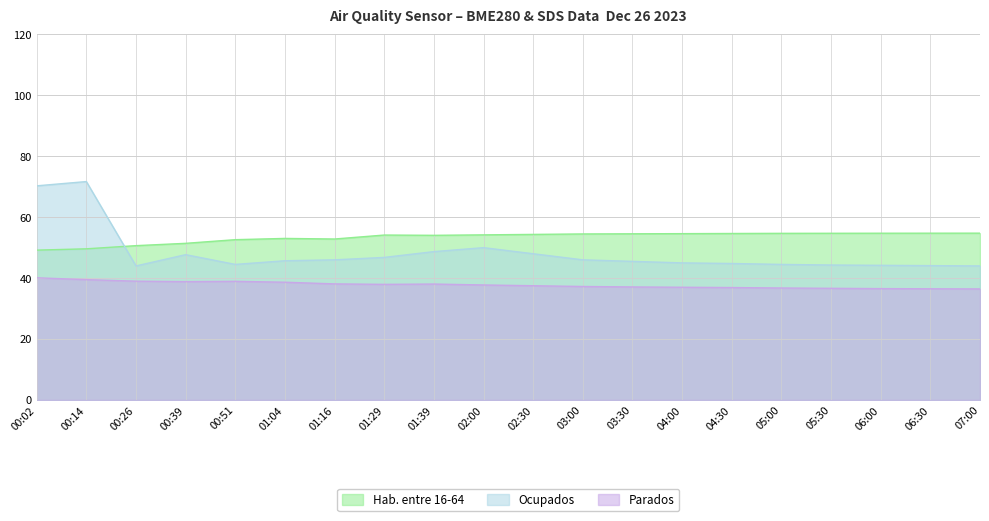

The value of BME280_temperature at 06:00 is 36.5. True or false?

True